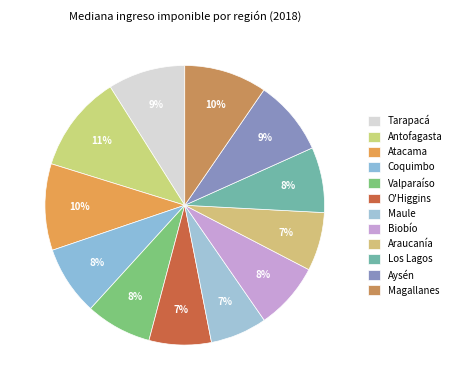

The Tarapacá slice represents 9% of the pie. True or false?

True